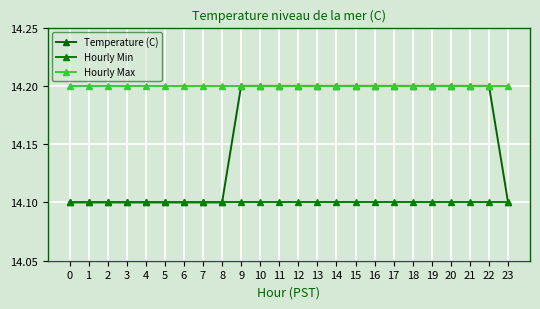

True or false: Hourly Min has a value of 22.6 at 13.

False